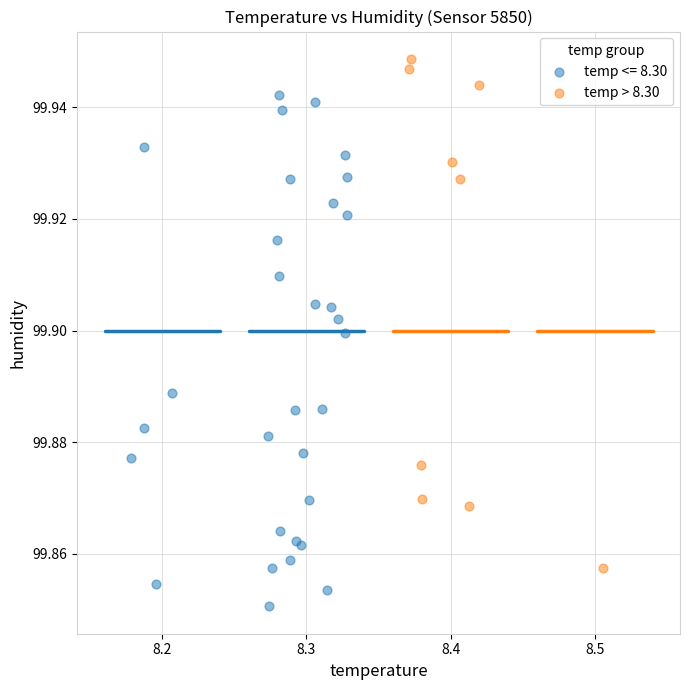

Which series reaches the minimum Y coordinate?

temp <= 8.30